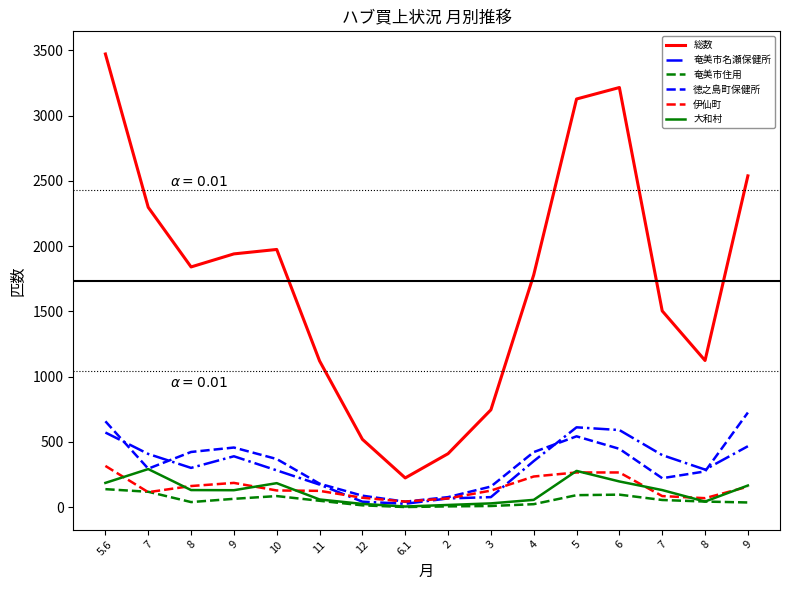

Rank the series by their maximum value, from lowest to highest.

奄美市住用, 大和村, 伊仙町, 奄美市名瀬保健所, 徳之島町保健所, 総数